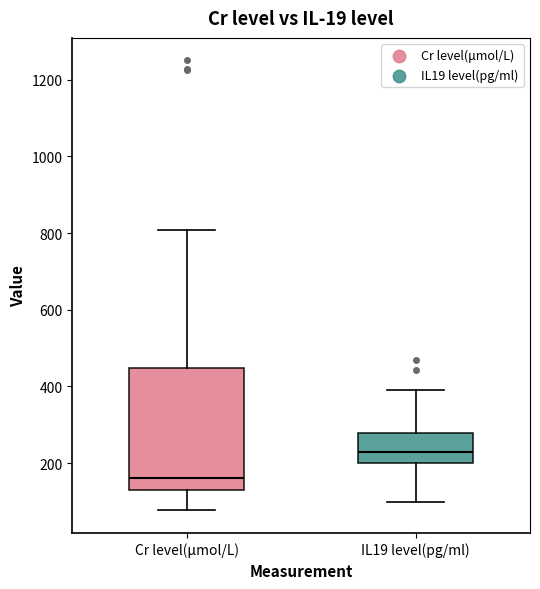

Reading left to right, transcribe this box plot: for each box, give where its median line is, the range the box spans, and where its two whiskers end, as read against the y-axis. The values are not printed on the chart, so give them approximately, as read against the axis.

Cr level(μmol/L): median 160, box 120 to 440, whiskers 80 to 800
IL19 level(pg/ml): median 220, box 200 to 280, whiskers 100 to 400